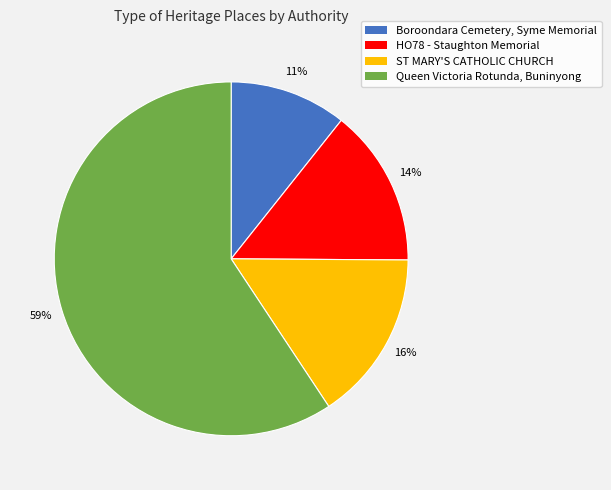

To the nearest percent, what portion does Boroondara Cemetery, Syme Memorial represent?

11%